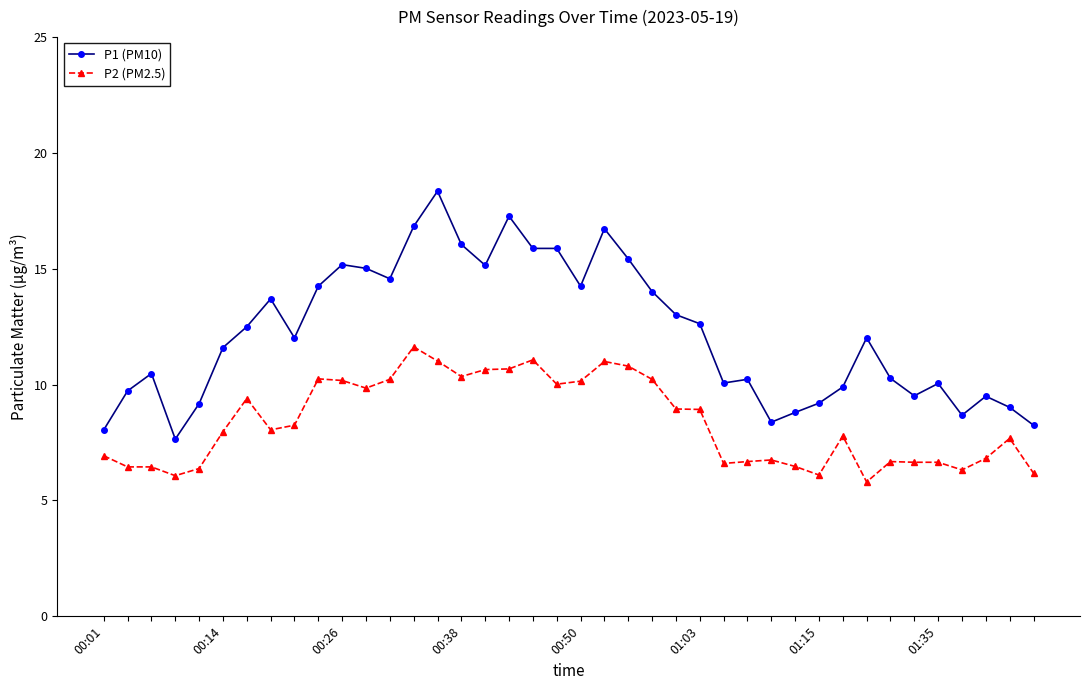

Which series has the largest total across all categories?

P1 (PM10)